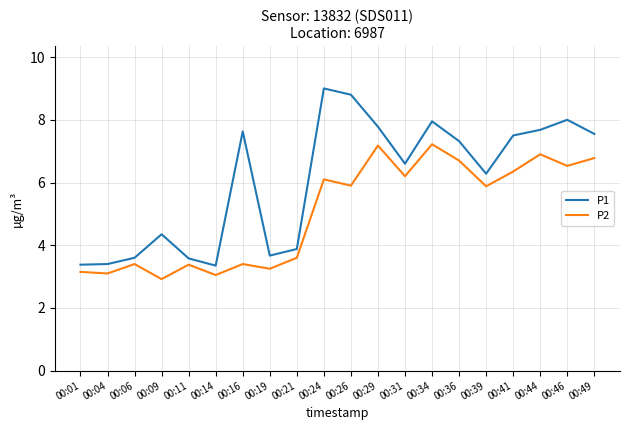

At which category does the chart reach its peak across all series?

00:24